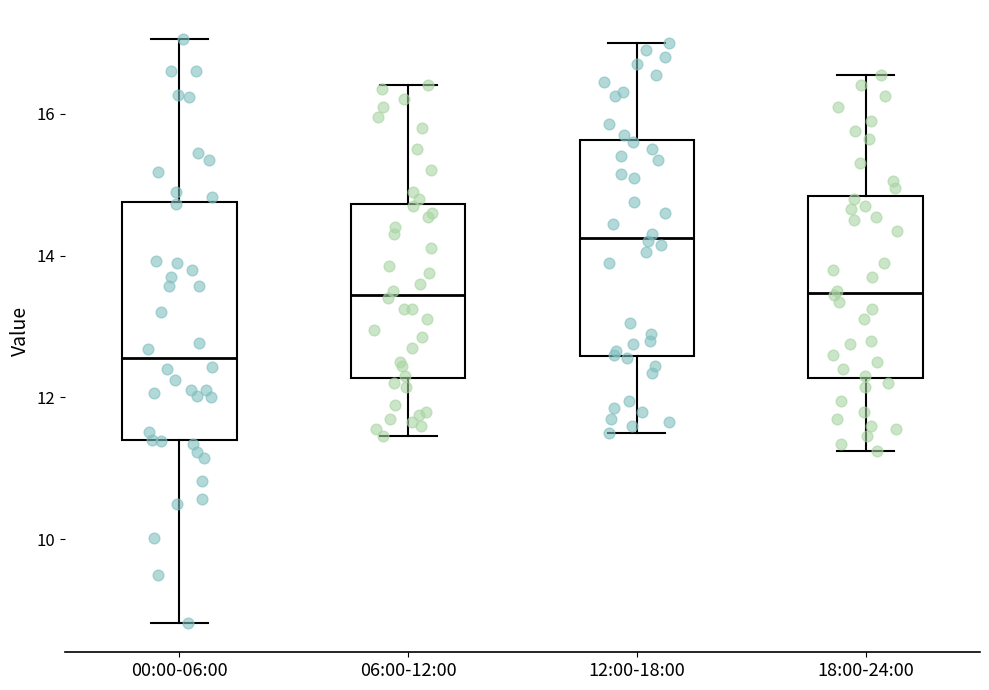

Where is the upper edge of the box for 18:00-24:00 on the y-axis? The values are not printed on the chart, so give them approximately, as read against the axis.

14.8